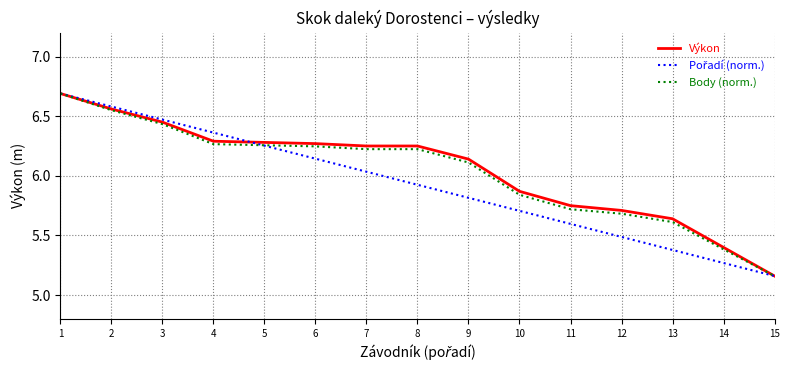

Is the value of Výkon at 15 greater than the value of Body (norm.) at 1?

No